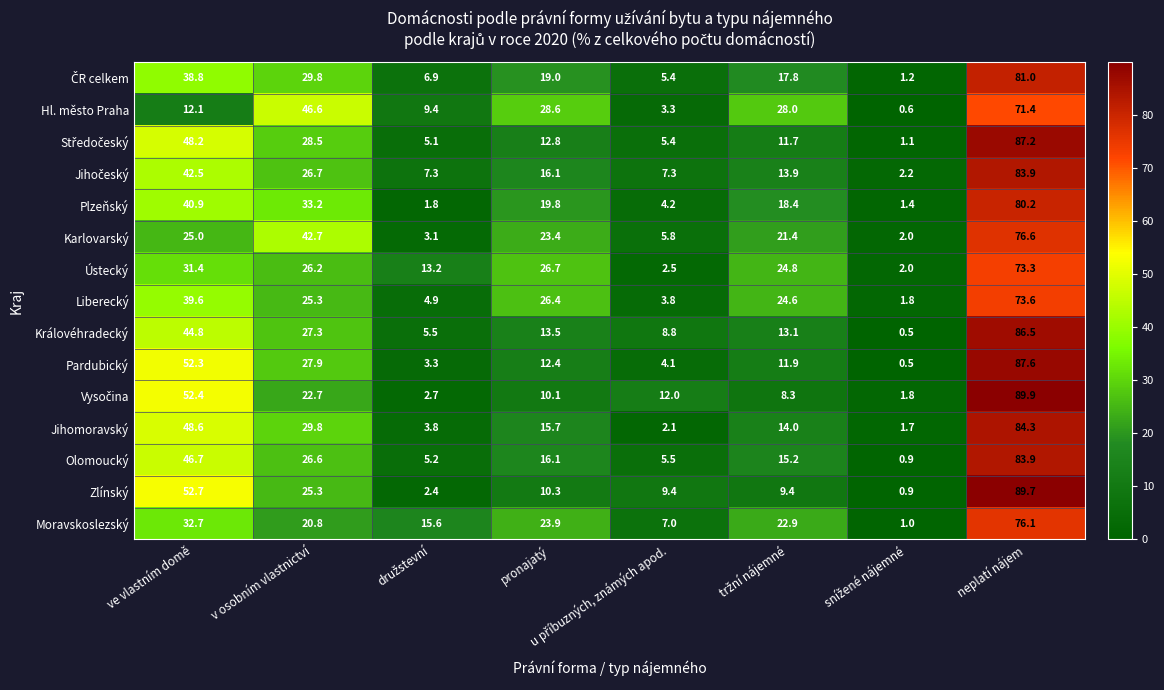

At which label is Královéhradecký closest to 43?

ve vlastním domě